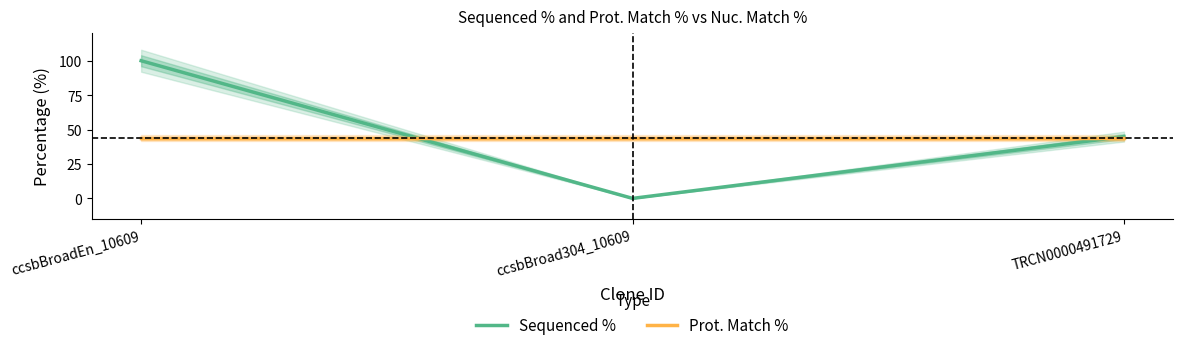

How many categories are shown in the chart?

3